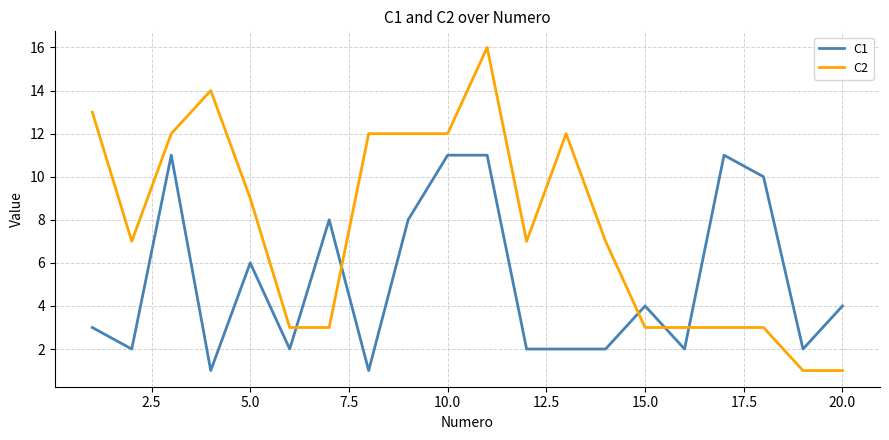

Which series has the largest range (max minus min)?

C2